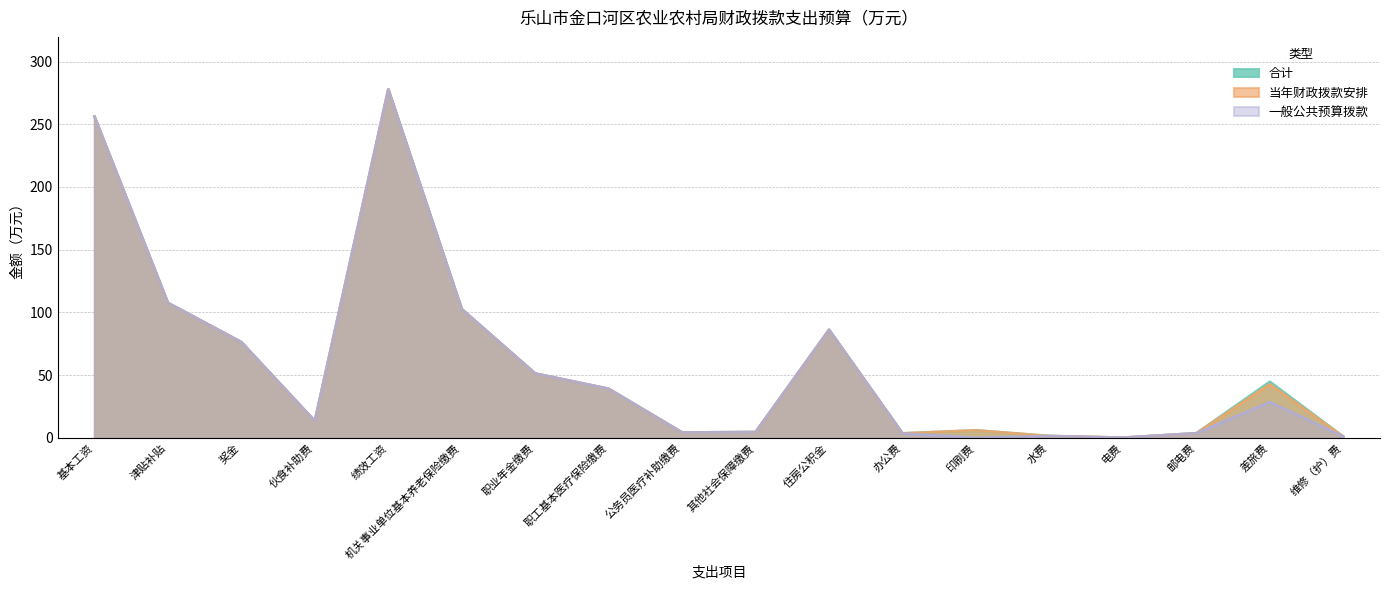

Reading left to right, transcribe all the data shown in this chart.

合计: 256.2	107.7	76.3	13.5	277.9	102.7	51.3	39.1	4.3	4.7	86.2	3.6	6.0	1.5	0.2	3.7	44.8	1.0
当年财政拨款安排: 256.2	107.7	76.3	13.5	277.9	102.7	51.3	39.1	4.3	4.7	86.2	3.6	6.0	1.5	0.2	3.7	42.8	1.0
一般公共预算拨款: 256.2	107.7	76.3	13.5	277.9	102.7	51.3	39.1	4.3	4.7	86.2	3.6	0.0	1.5	0.2	3.7	28.6	1.0